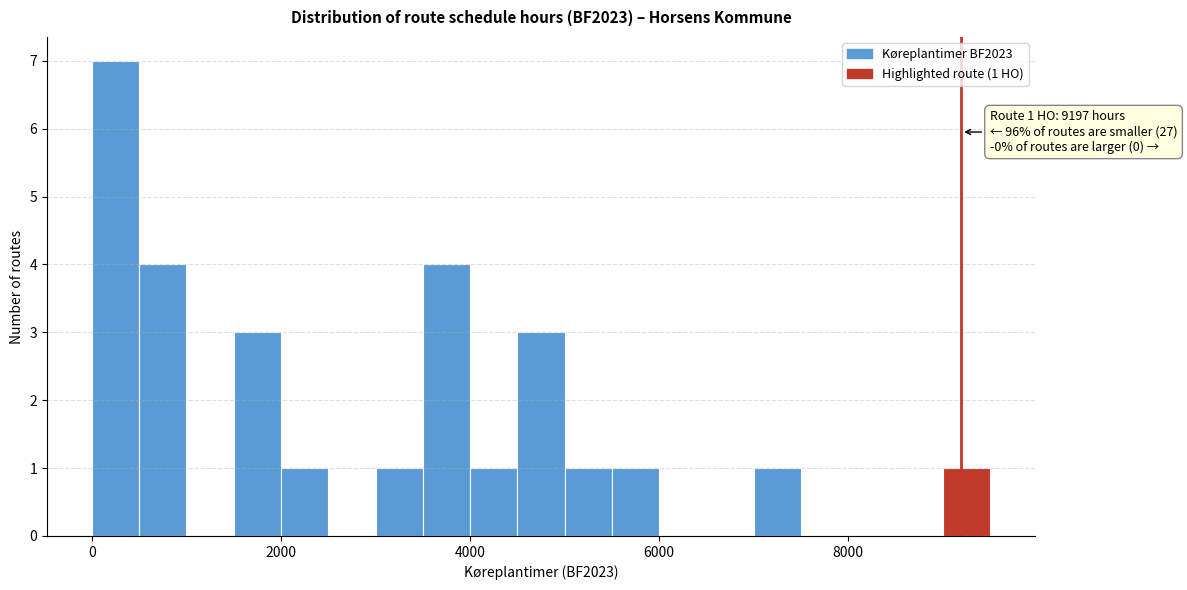

Around what value on the x-axis is the tallest bar? Give the approximate position of its centre, as read against the axis.

200